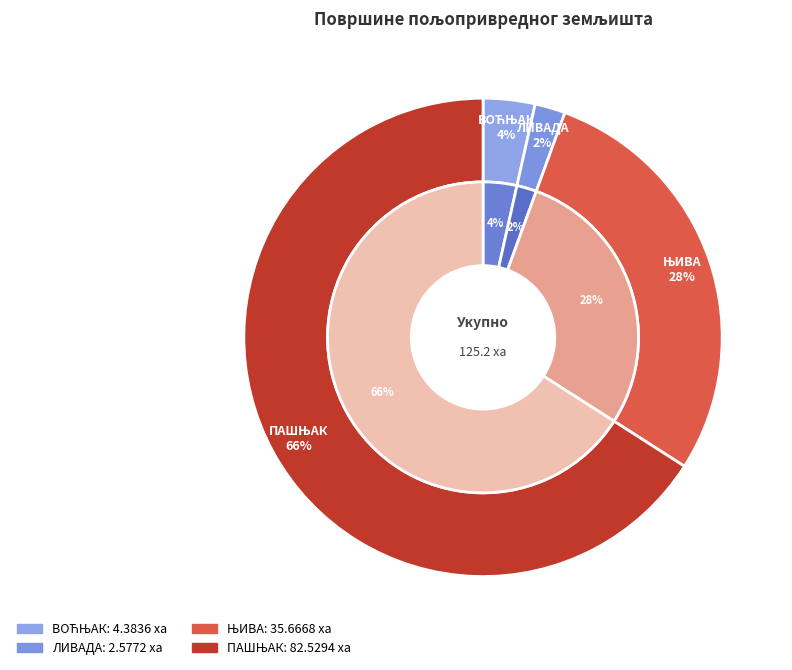

Rank the categories by value from highest to lowest.

ПАШЊАК, ЊИВА, ВОЋЊАК, ЛИВАДА